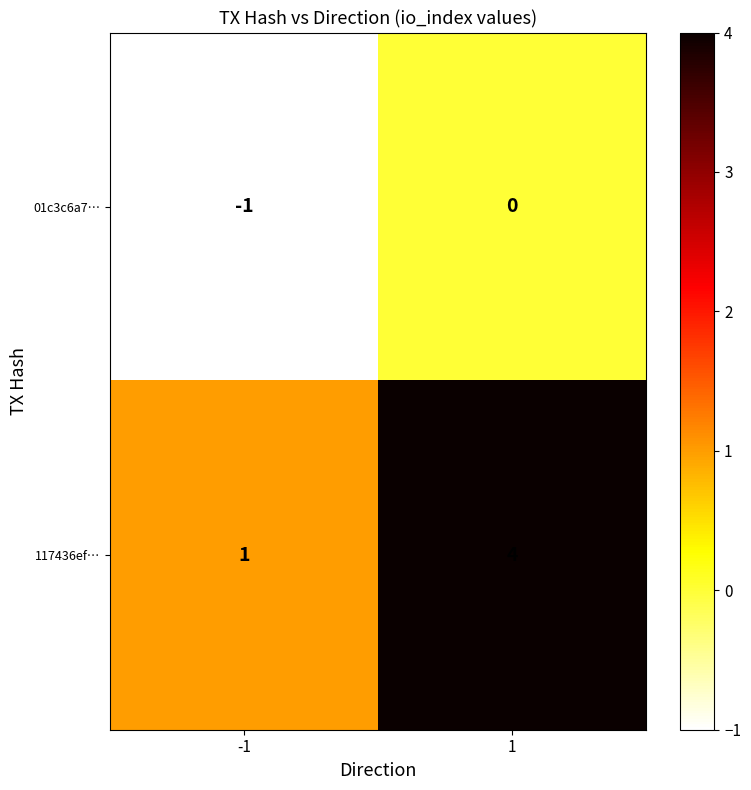

At which category is the sum across all series the highest?

1